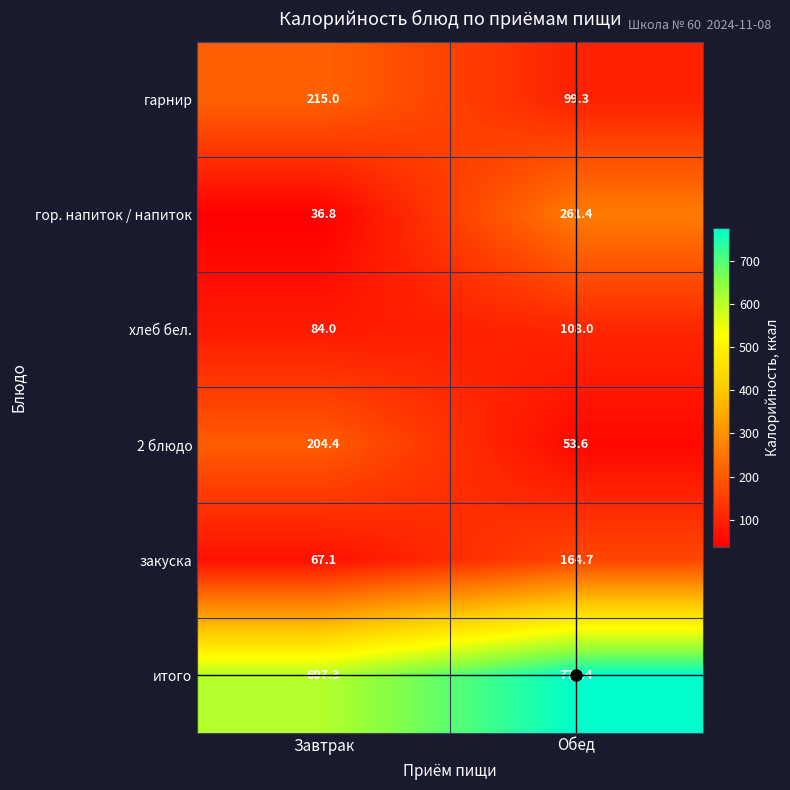

List the series in order of their peak value, lowest first.

хлеб бел., закуска, 2 блюдо, гарнир, гор. напиток / напиток, итого